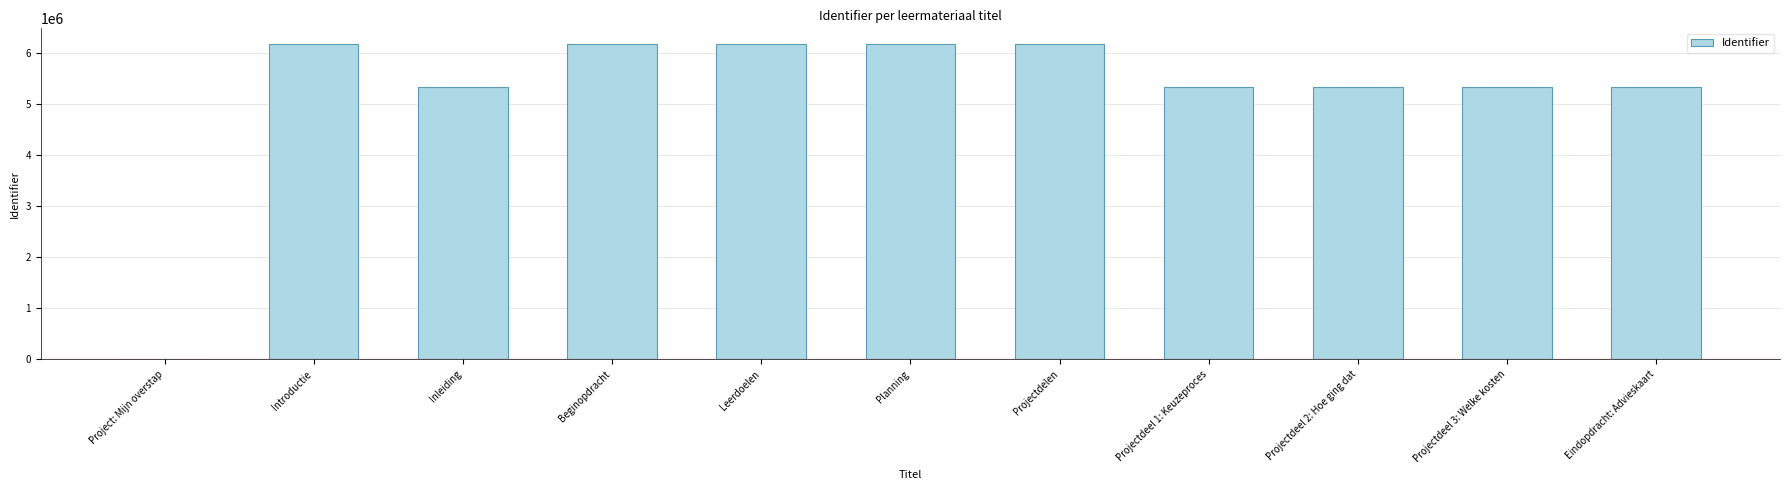

Read the value at Projectdeel 3: Welke kosten, to the nearest 10.

5329410